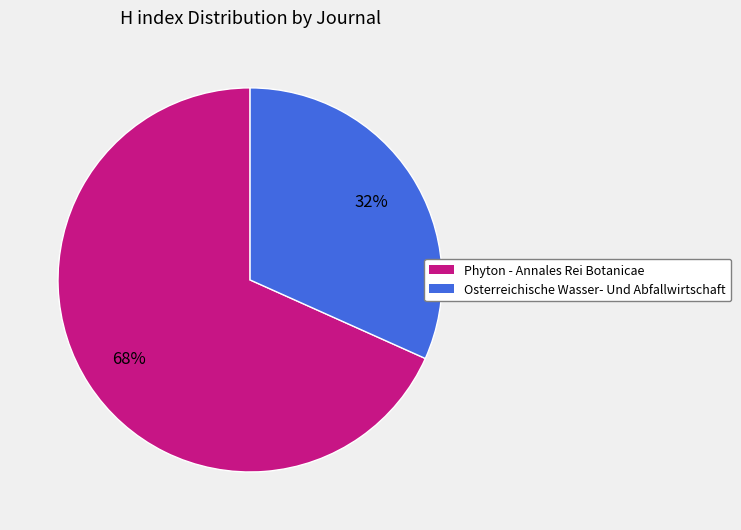

Which slice represents more than half of the pie?

Phyton - Annales Rei Botanicae